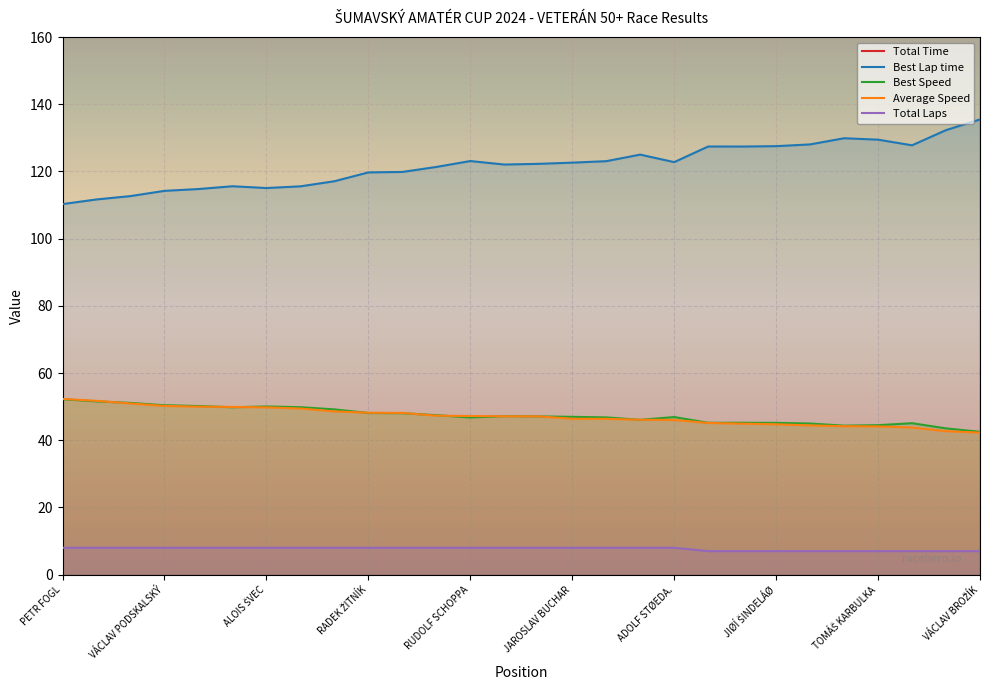

The Total Laps series shows 8.0 at VÁCLAV PODSKALSKÝ. True or false?

True